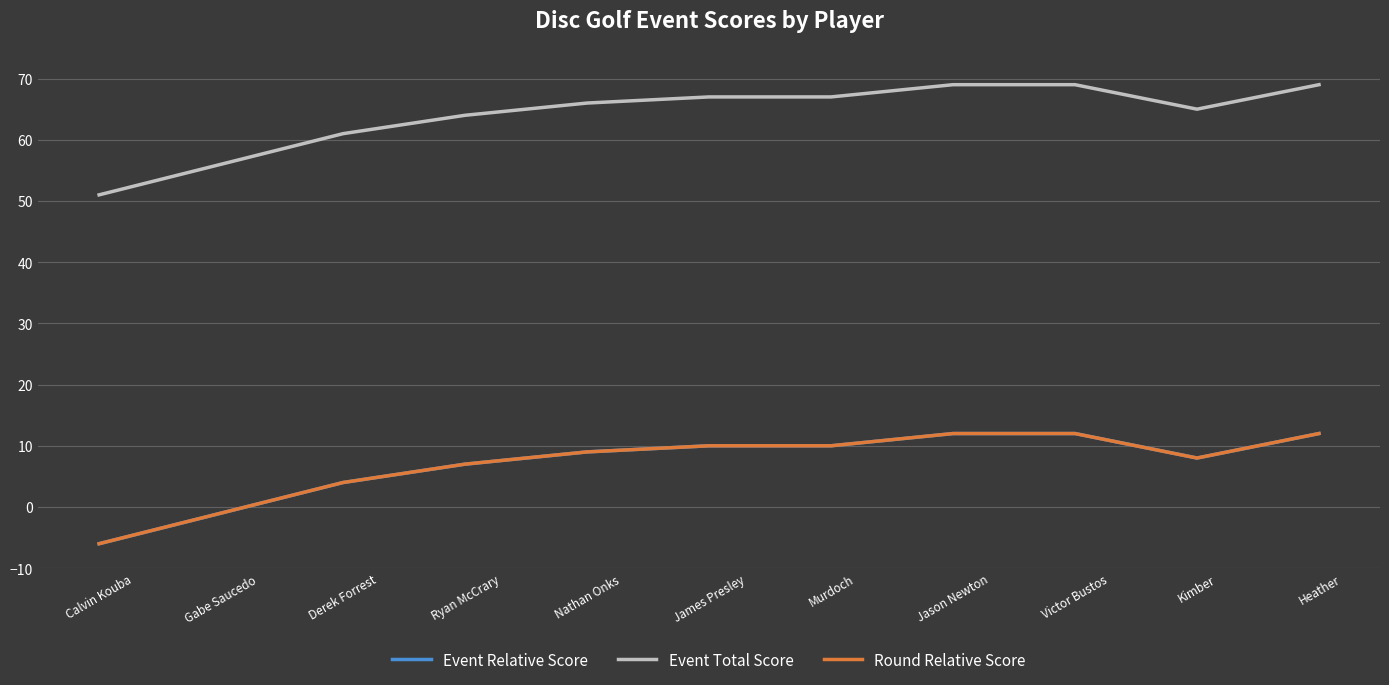

True or false: Event Total Score has more than 2 interior local peaks.

False